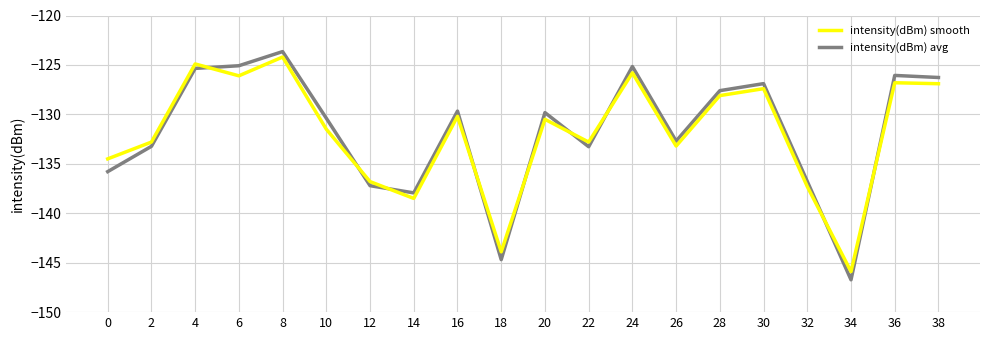

What are all the series names shown in the legend?

intensity(dBm) smooth, intensity(dBm) avg